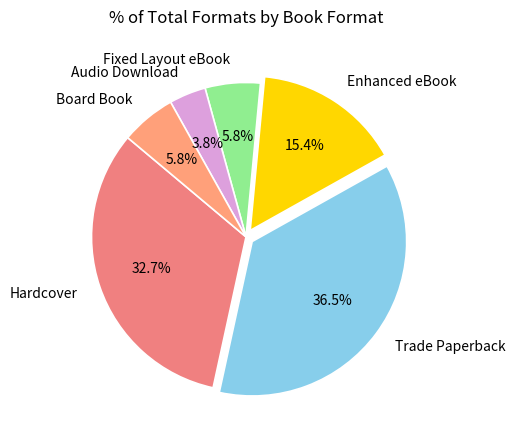

Between Hardcover and Fixed Layout eBook, which is larger?

Hardcover